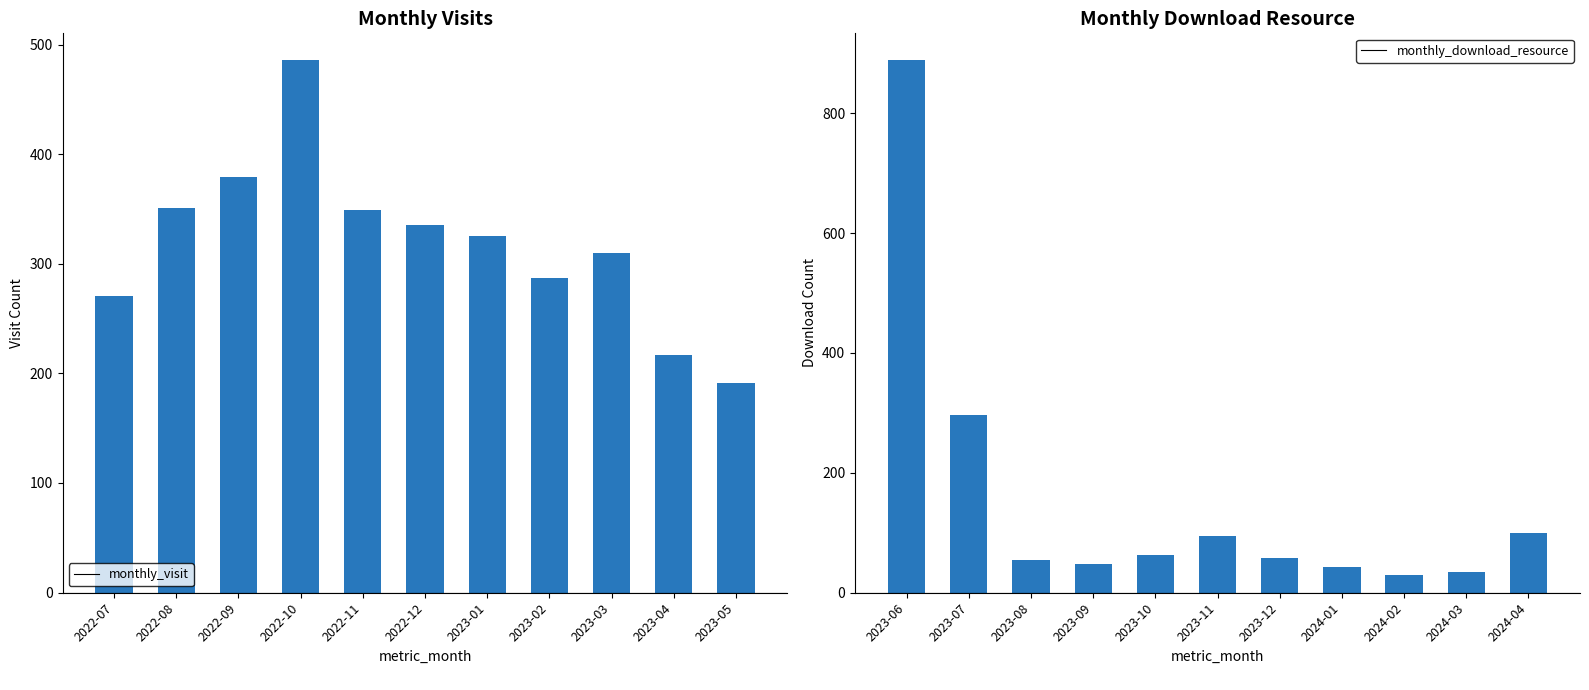

Which series has the widest spread of values?

monthly_download_resource